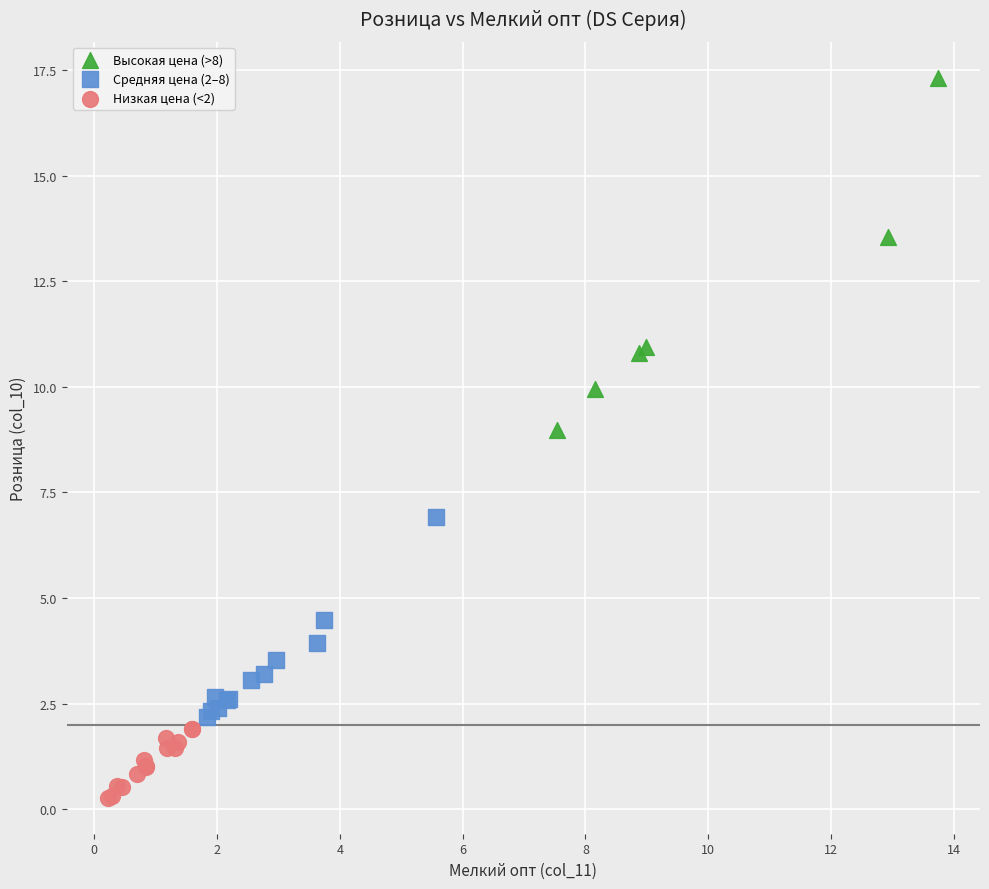

Which series reaches the maximum Y coordinate?

Высокая цена (>8)